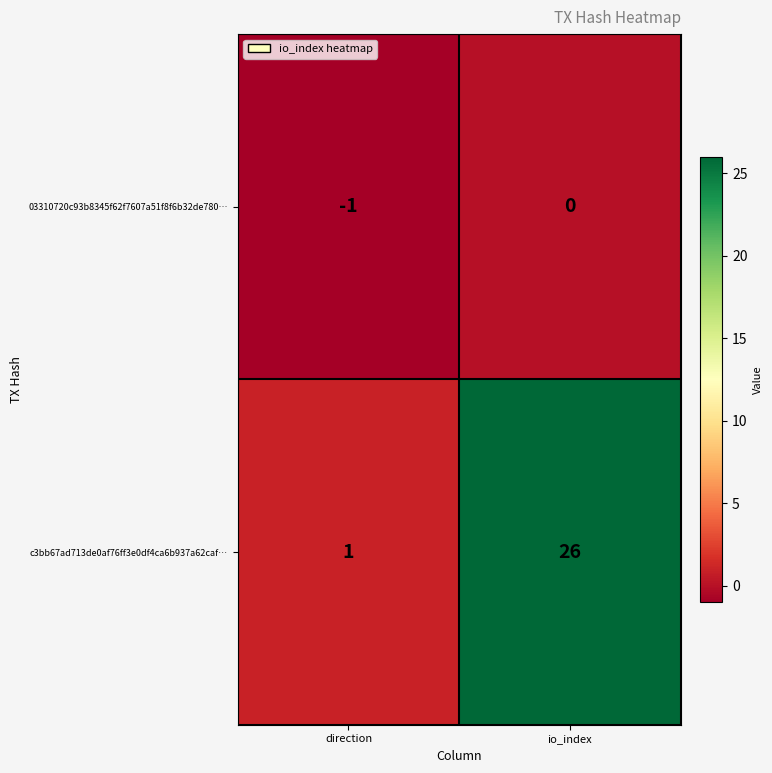

What is the sum of the c3bb67ad713de0af76ff3e0df4ca6b937a62caf… values at io_index and direction?

27